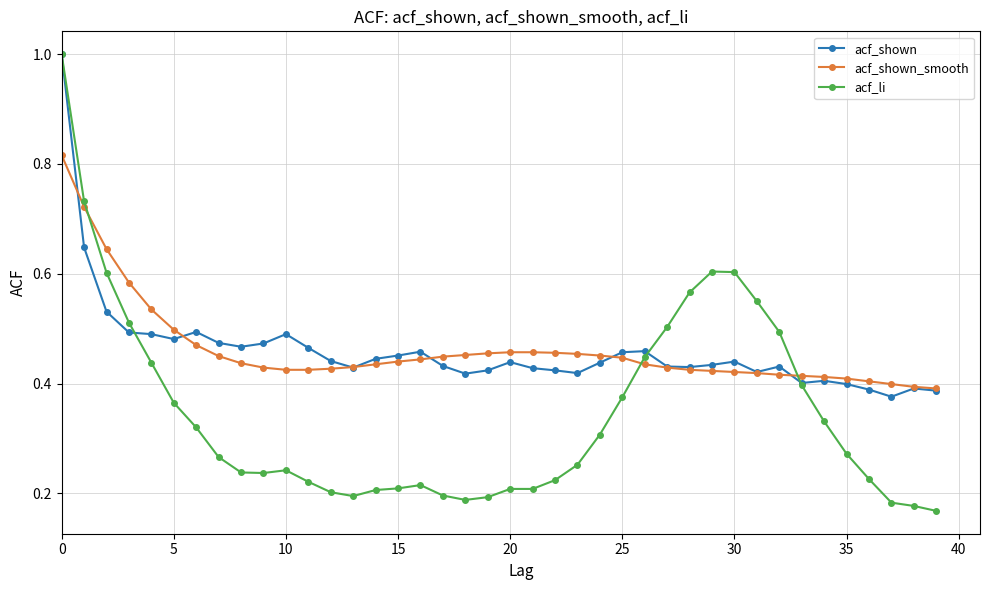

At how many categories does at least one series exceed 0?

40